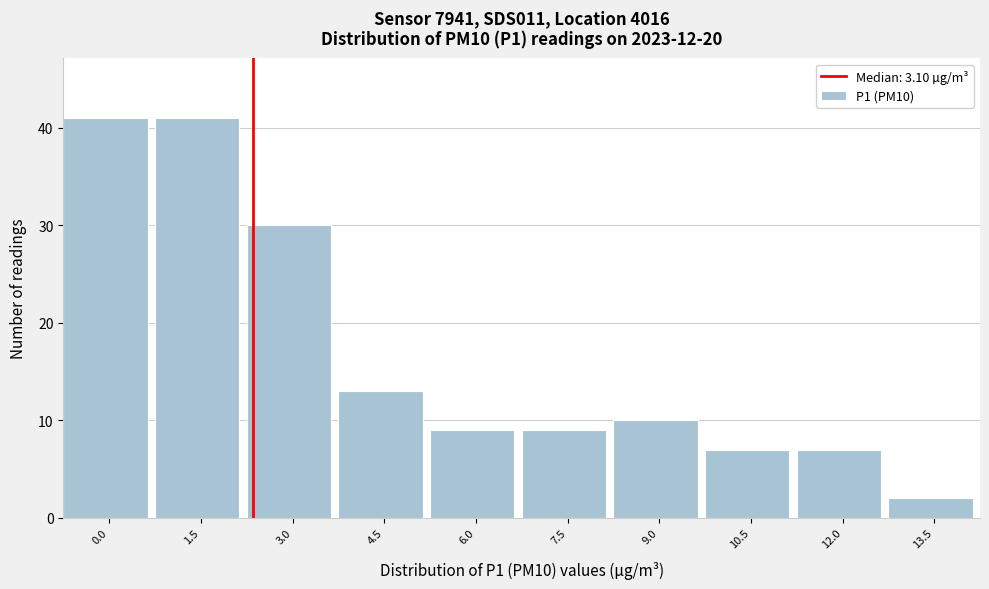

Reading left to right, what are all the values shown in this chart?

41	41	30	13	9	9	10	7	7	2